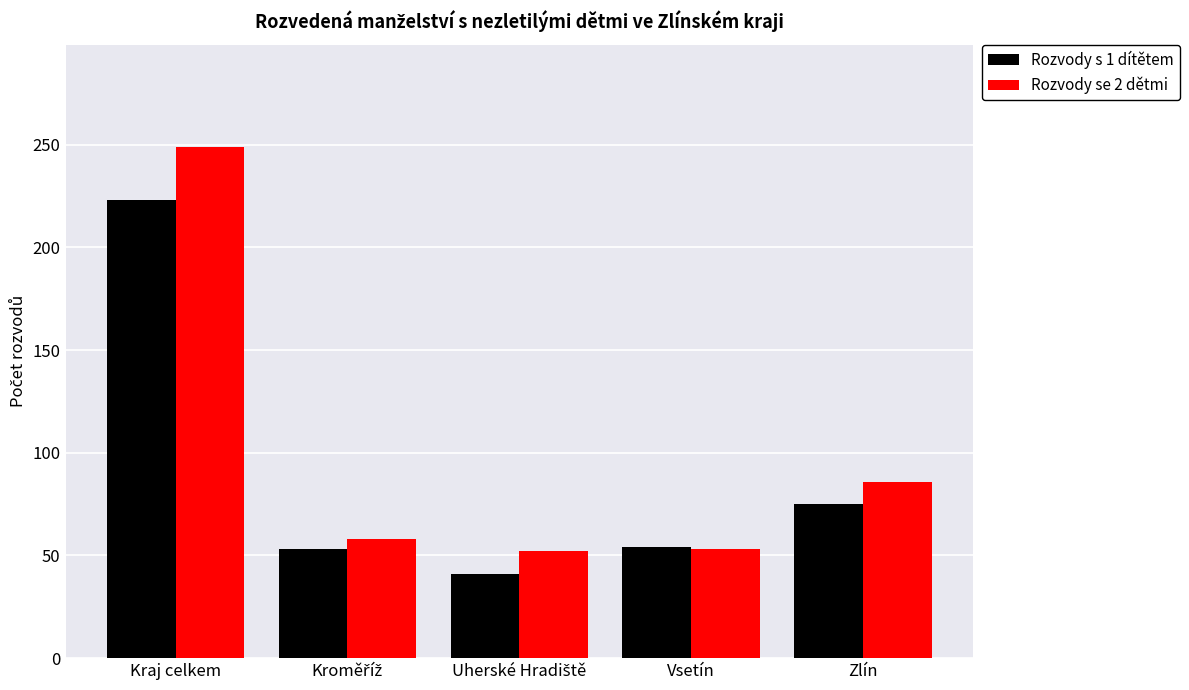

At which category is the sum across all series the highest?

Kraj celkem